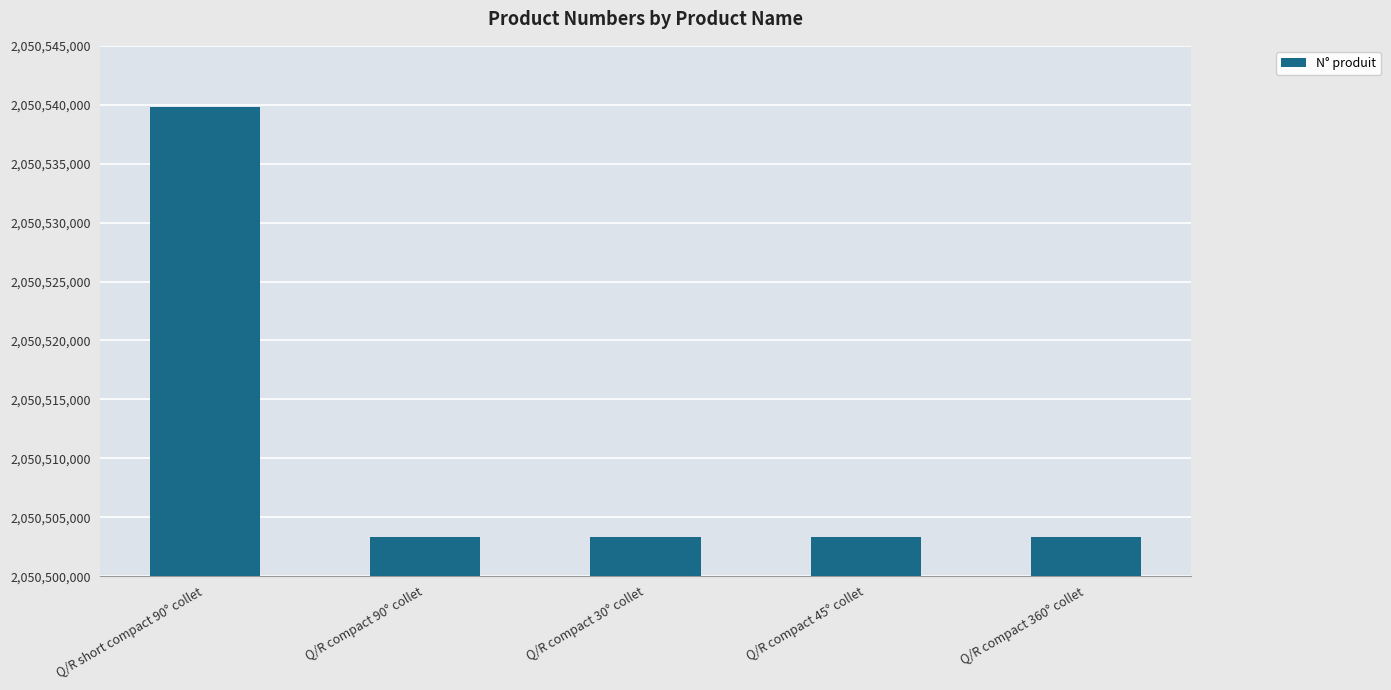

What is the label of the 1st bar from the right?

Q/R compact 360° collet